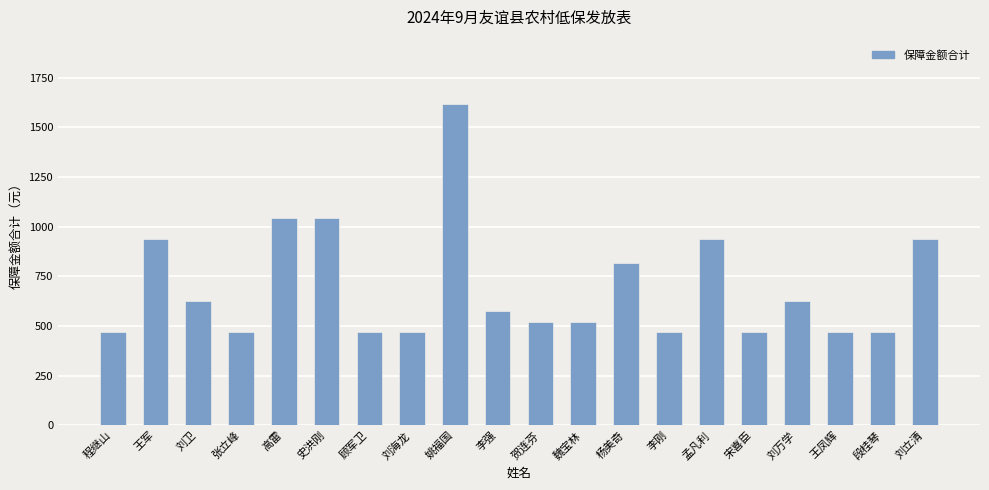

Does the chart contain stacked bars?

No